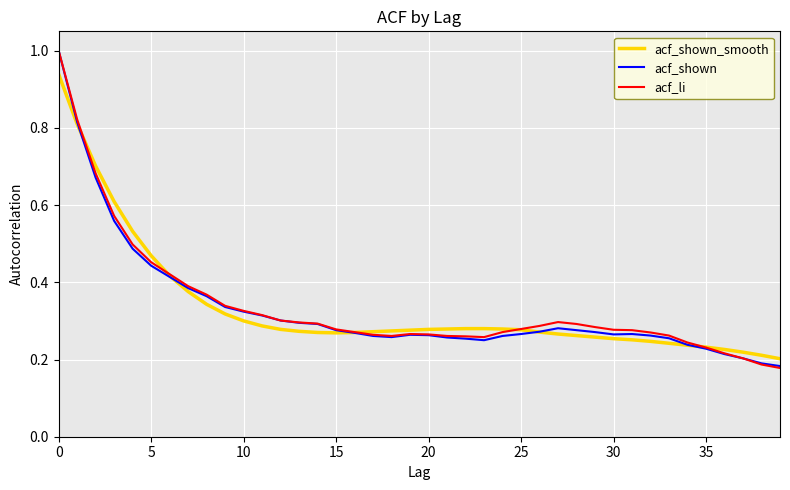

What are all the series names shown in the legend?

acf_shown_smooth, acf_shown, acf_li